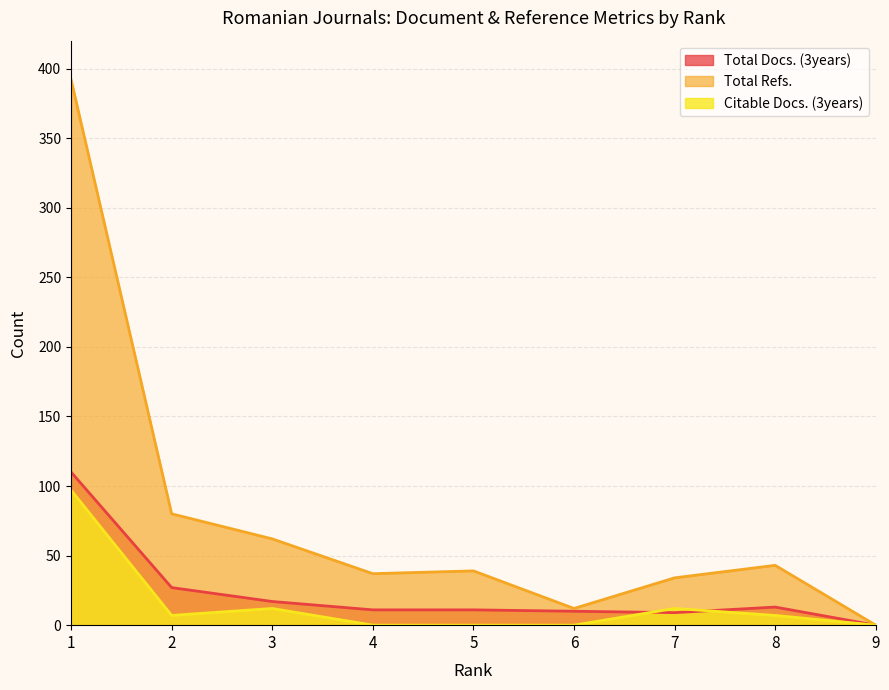

What is the sum of the Total Docs. (3years) values at 6 and 8?

23